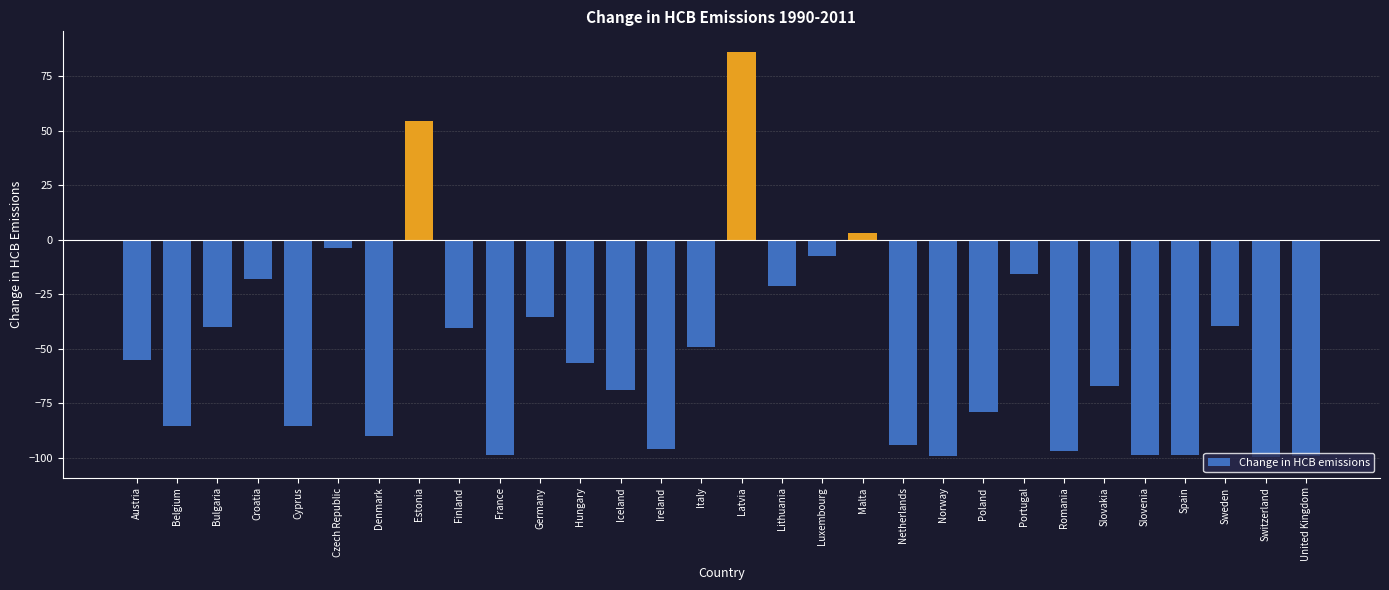

What is the sum of all values?

-1594.5